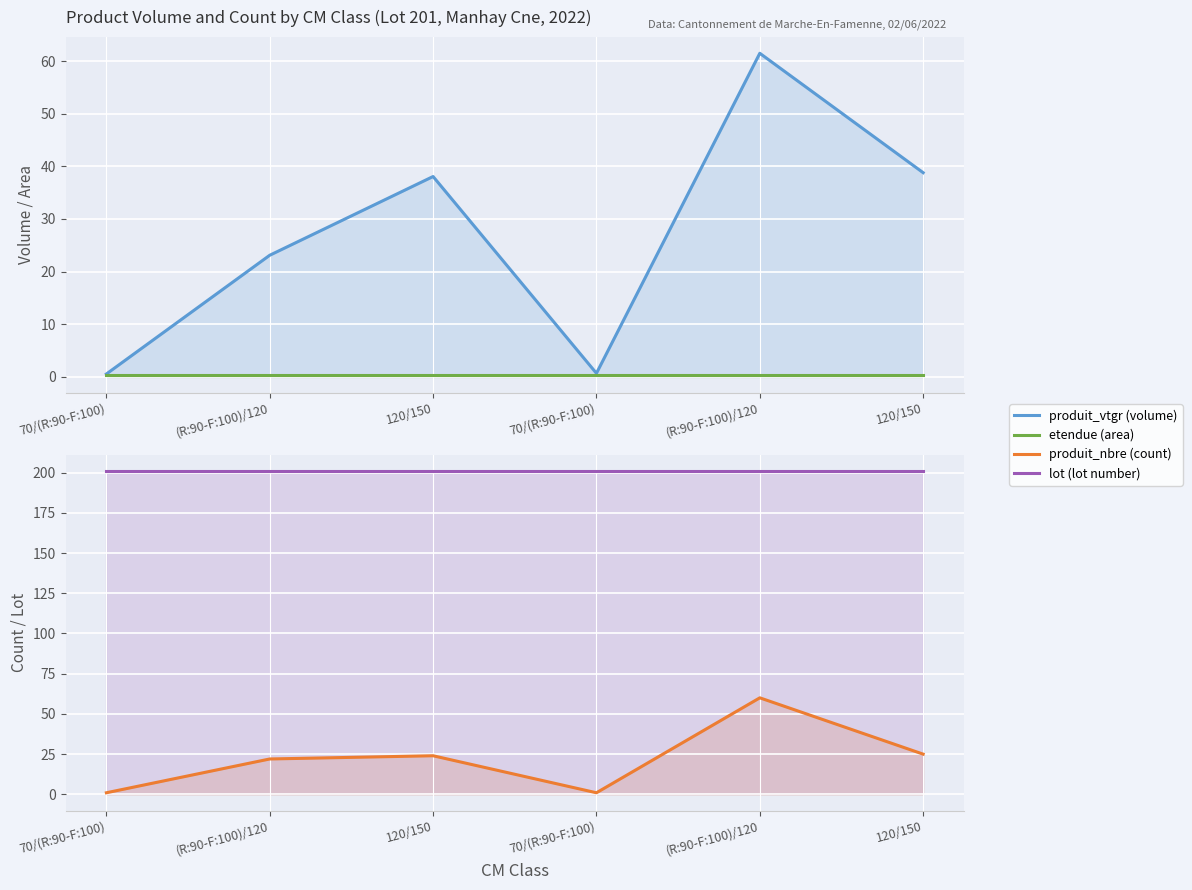

Which category has the highest value in the produit_nbre (count) series?

(R:90-F:100)/120